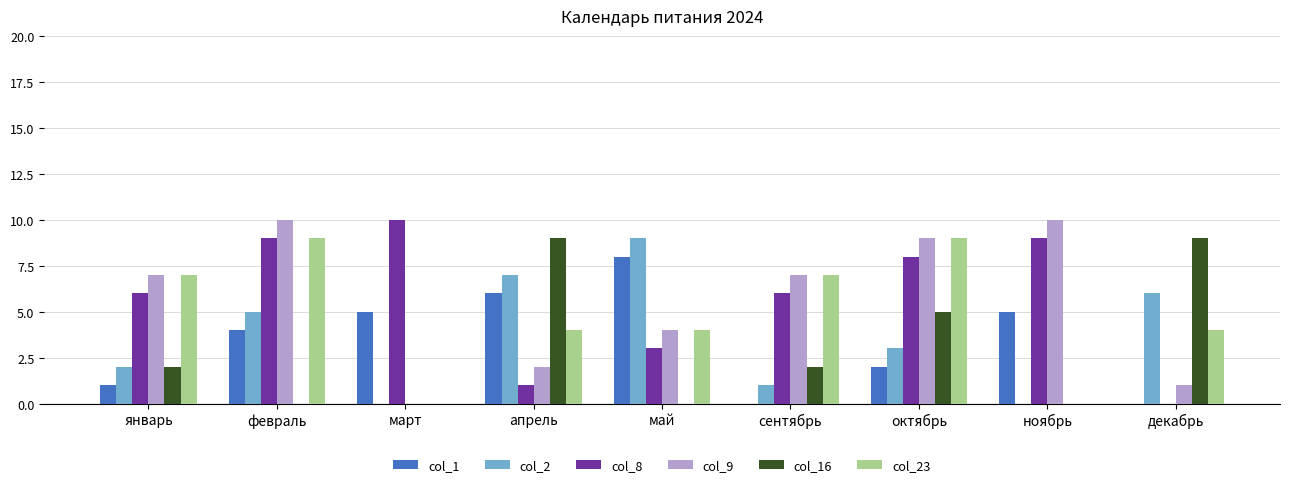

What is the difference between the col_9 values at декабрь and январь?

6